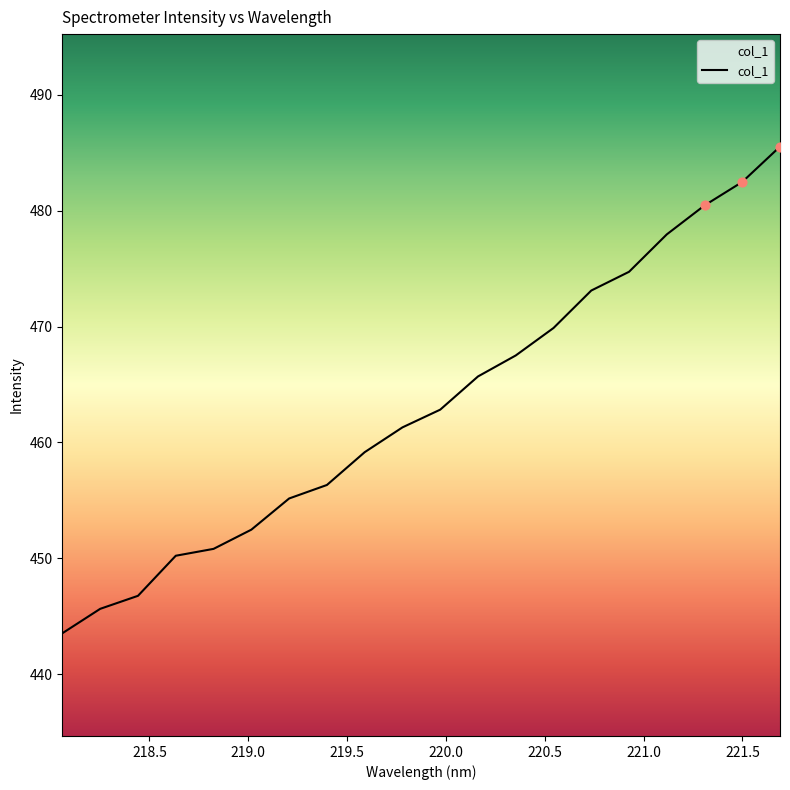

What is the smallest value displayed?

443.5